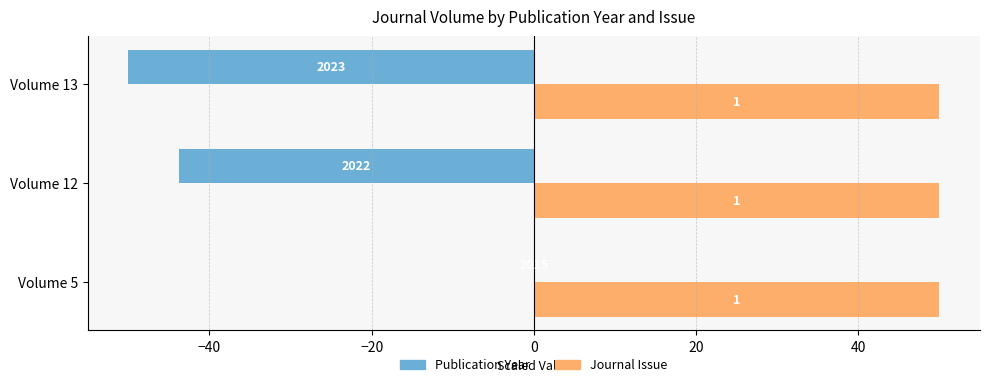

Rank the series by their maximum value, from highest to lowest.

Journal Issue, Publication Year